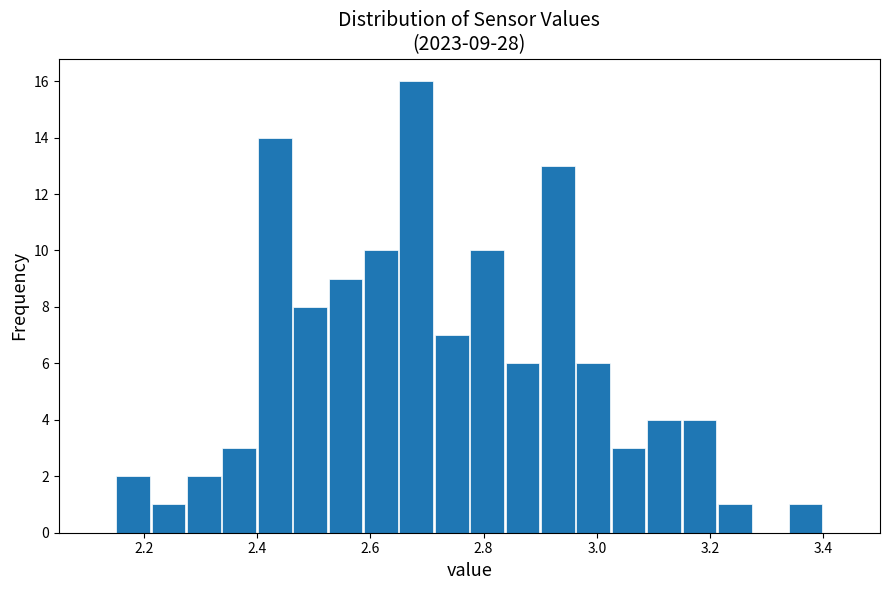

Read against the x-axis, roughly where is the centre of the tallest bar?

2.68